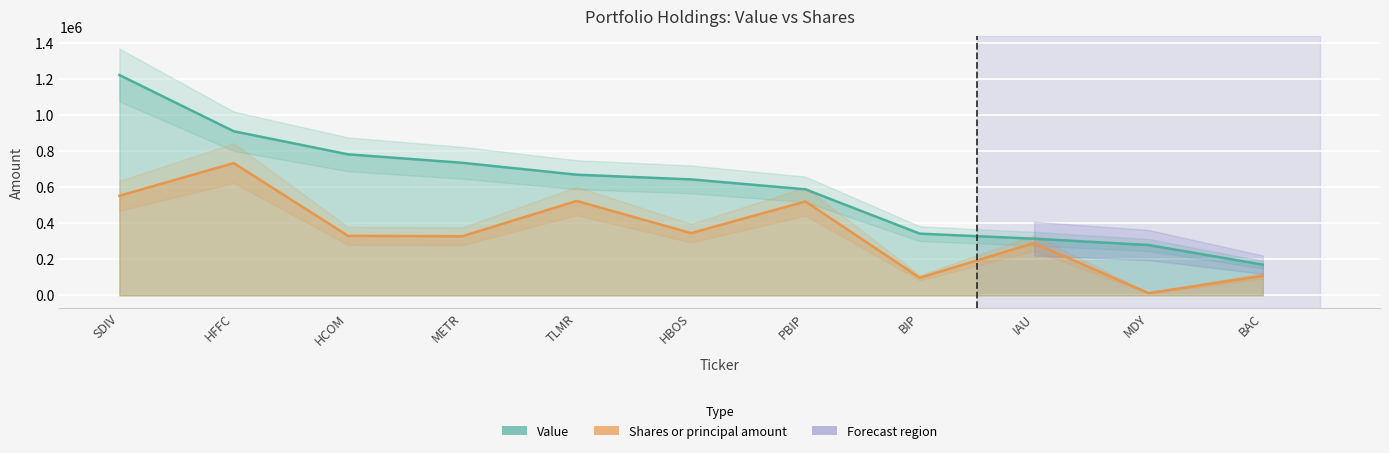

True or false: Shares or principal amount has a value of 327865.5 at METR.

True